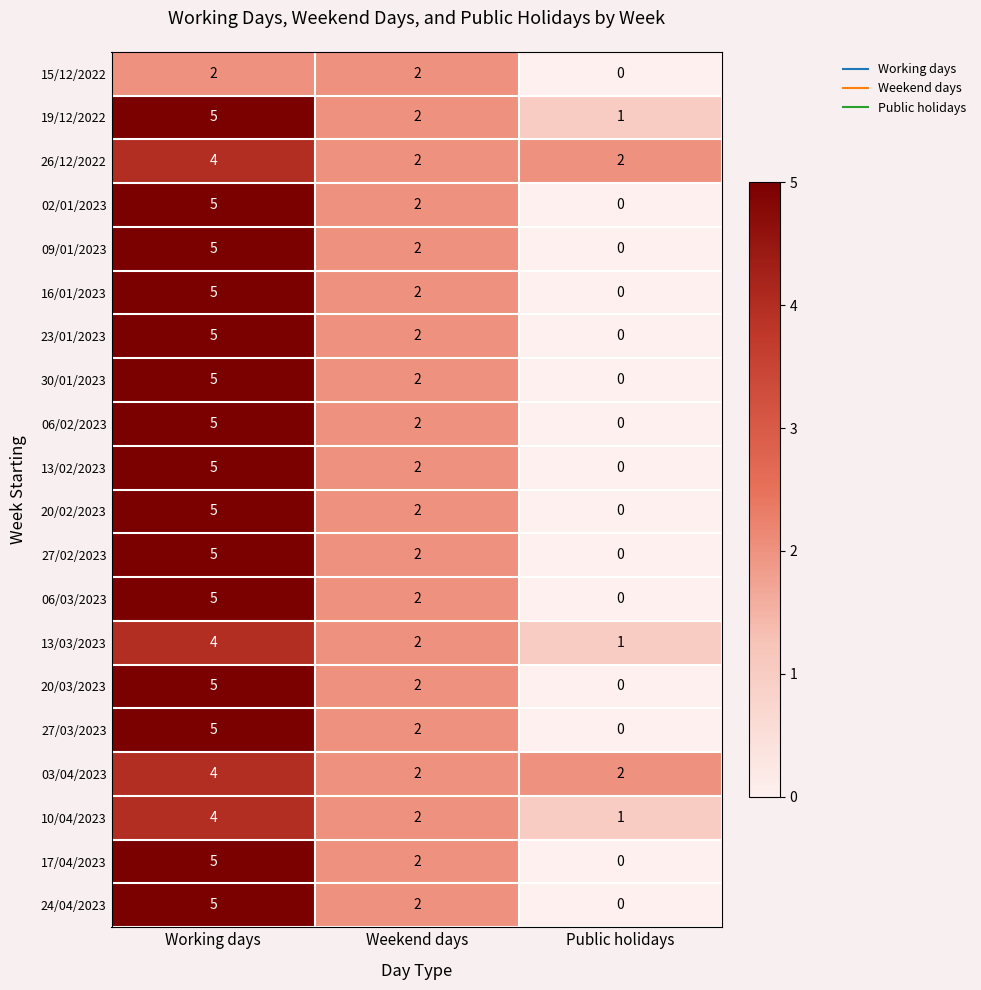

List the labels in order of 06/02/2023 value, smallest first.

Public holidays, Weekend days, Working days